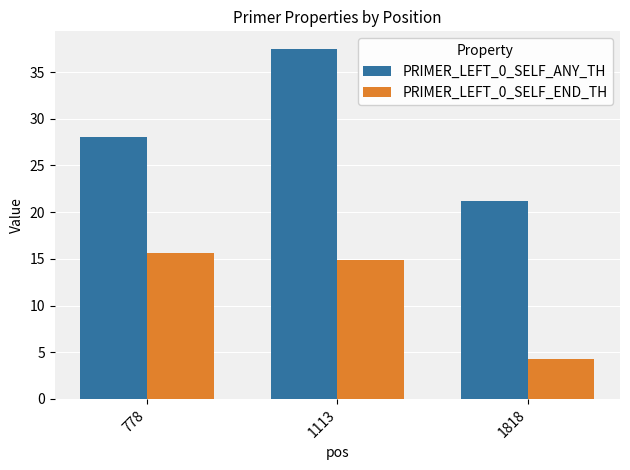

Reading right to left, transcribe all the data shown in this chart.

PRIMER_LEFT_0_SELF_ANY_TH: 21.2	37.5	28.1
PRIMER_LEFT_0_SELF_END_TH: 4.2	14.8	15.6